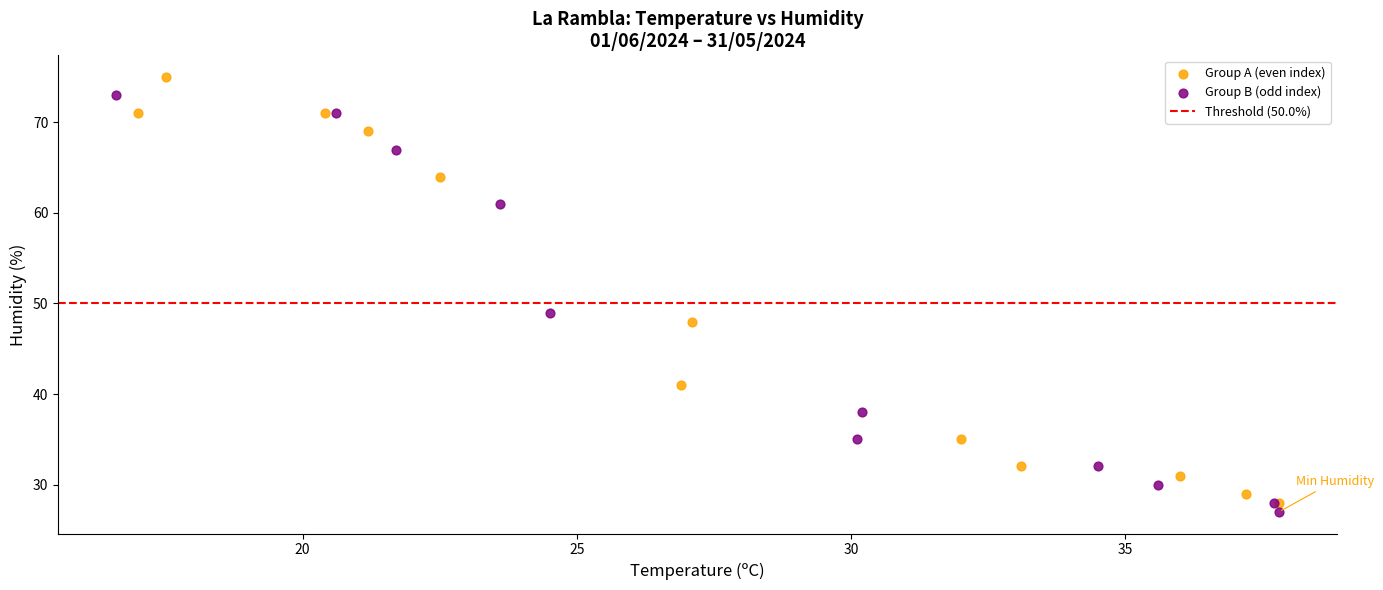

Which series reaches the minimum Y coordinate?

Group B (odd index)